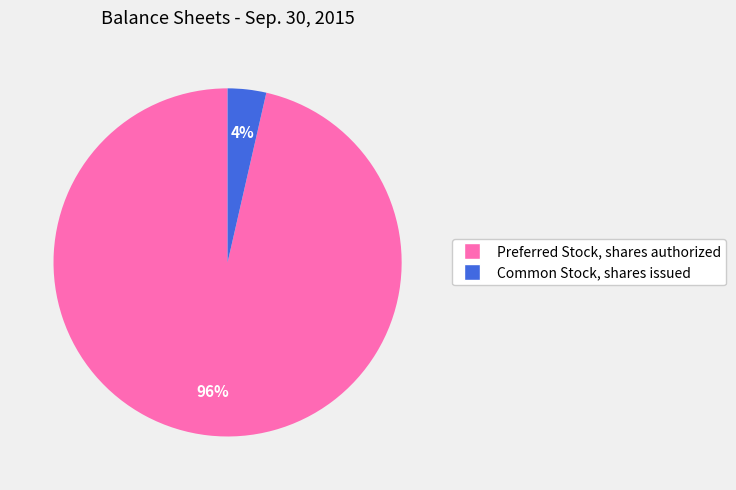

Which slice is the smallest?

Common Stock, shares issued